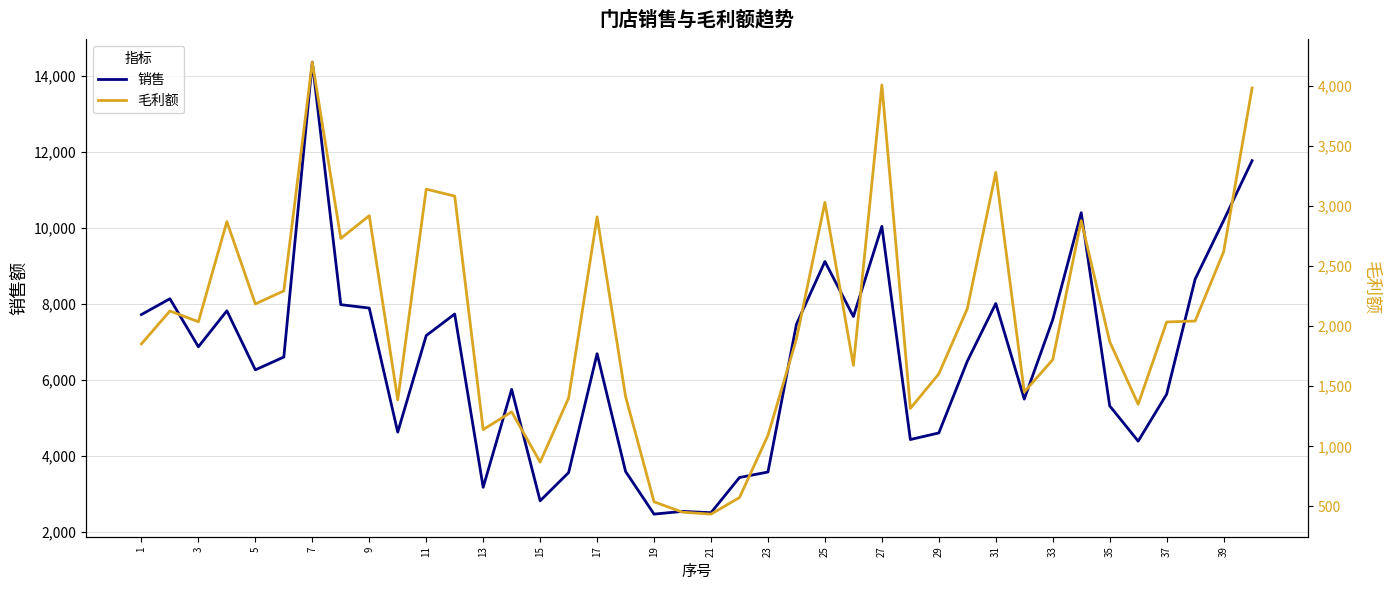

How many data points does each series have?

40